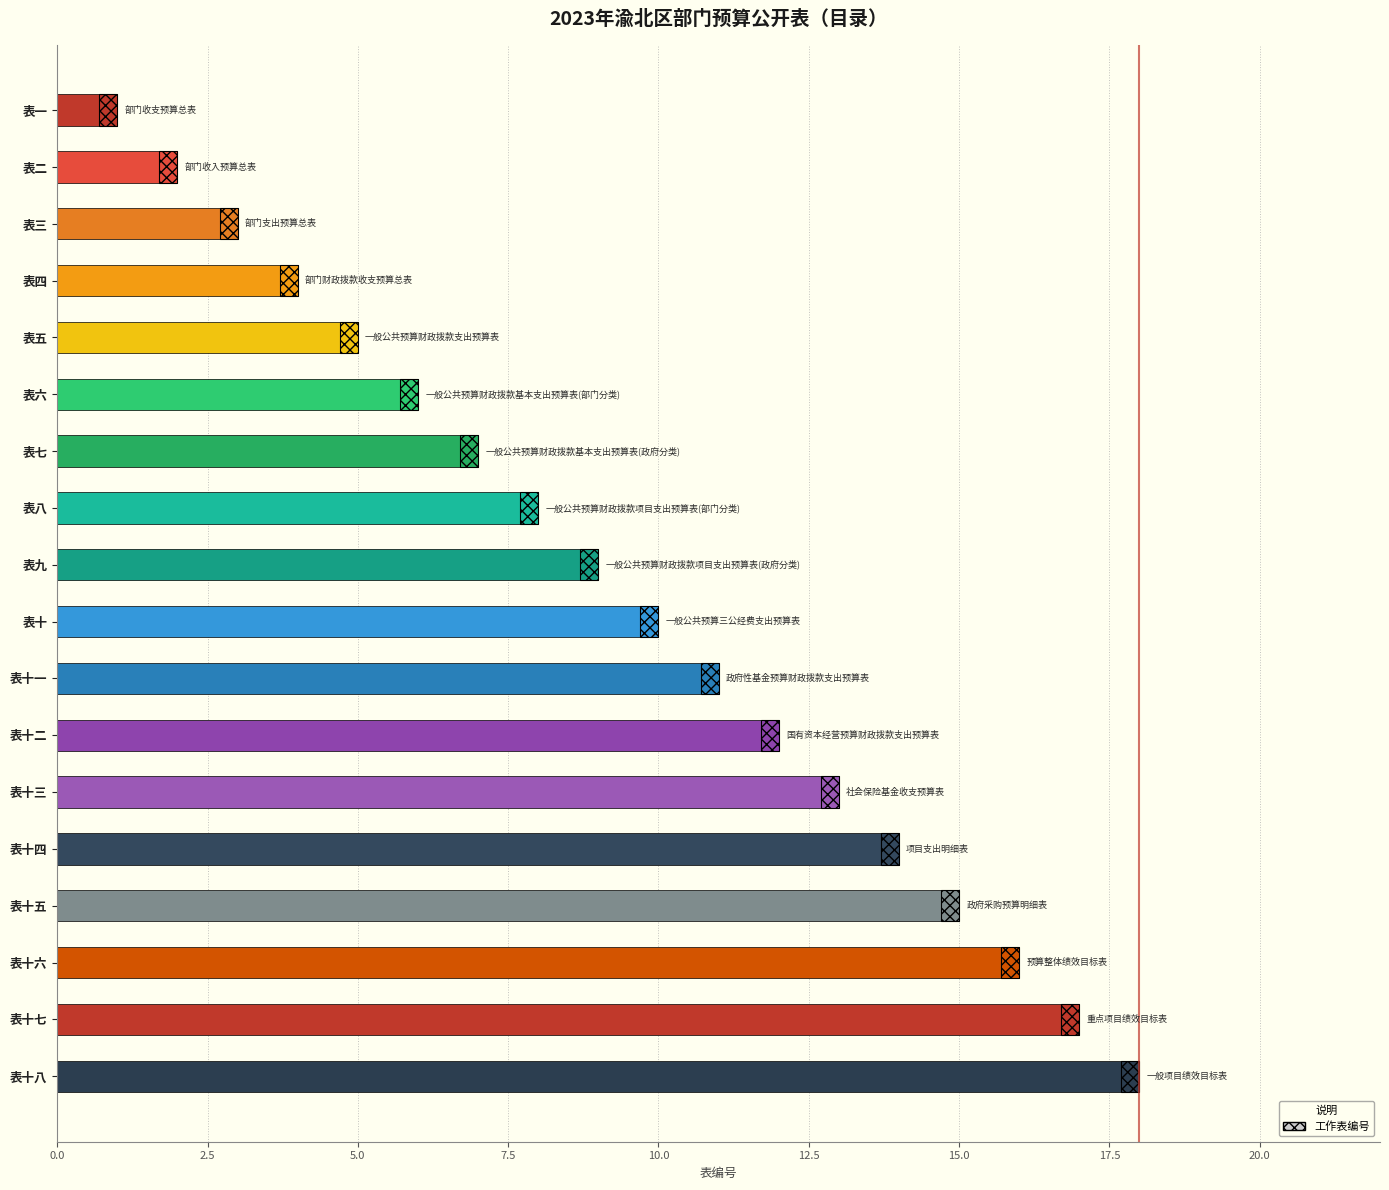

What position from the top is 表十七?

17